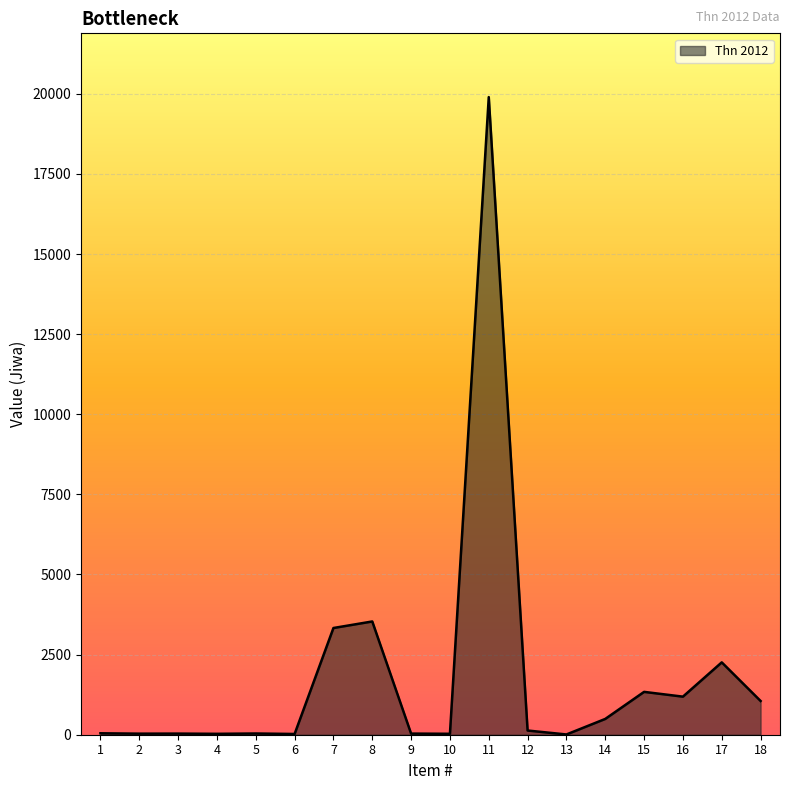

Where does the data first go above 131?

7